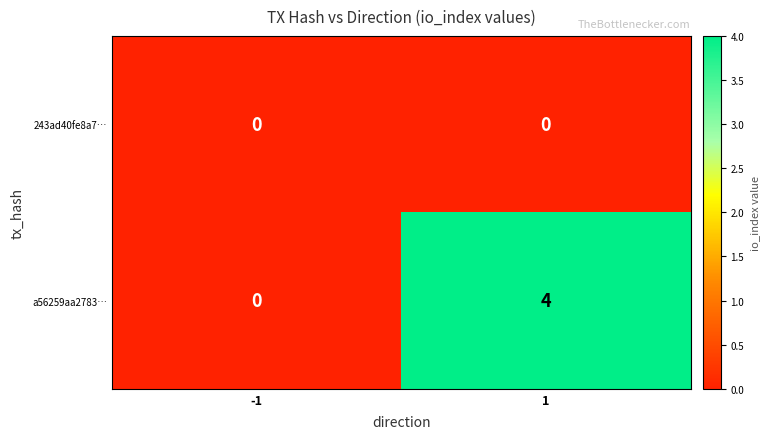

What value does the a56259aa2783… series have at 1?

4